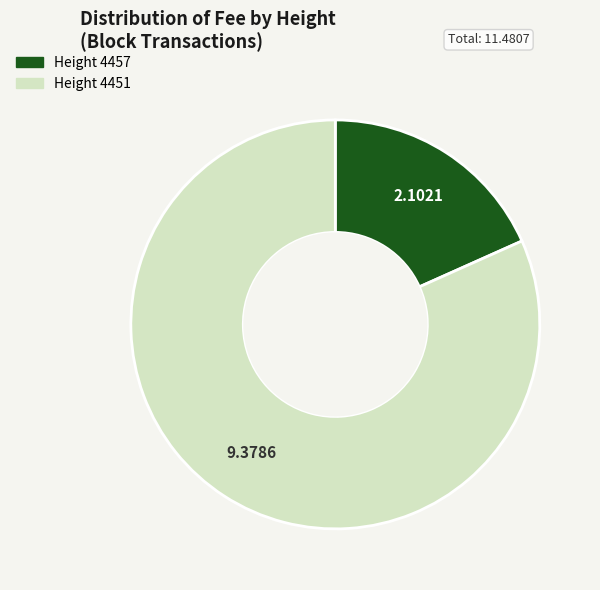

Is there any slice that represents more than half of the pie?

Yes